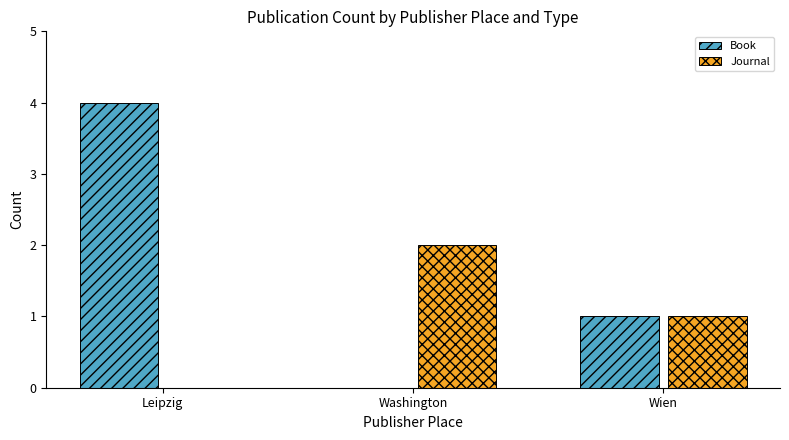

What are all the series names shown in the legend?

Book, Journal